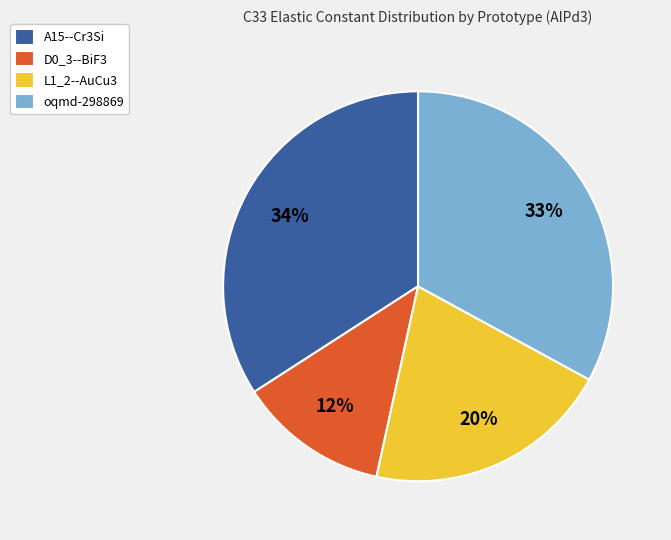

What is the smallest slice in the pie chart?

D0_3--BiF3